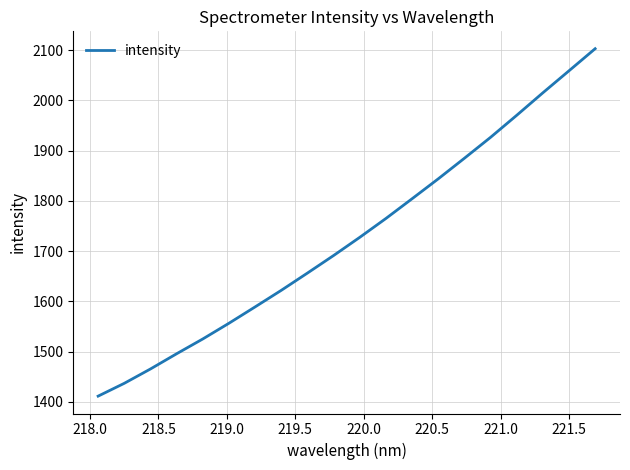

What is the smallest value displayed?

1411.4